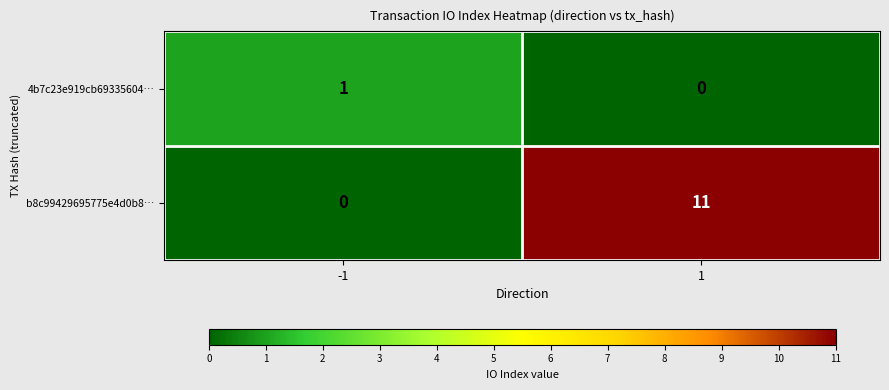

Count the number of data series in this chart.

2